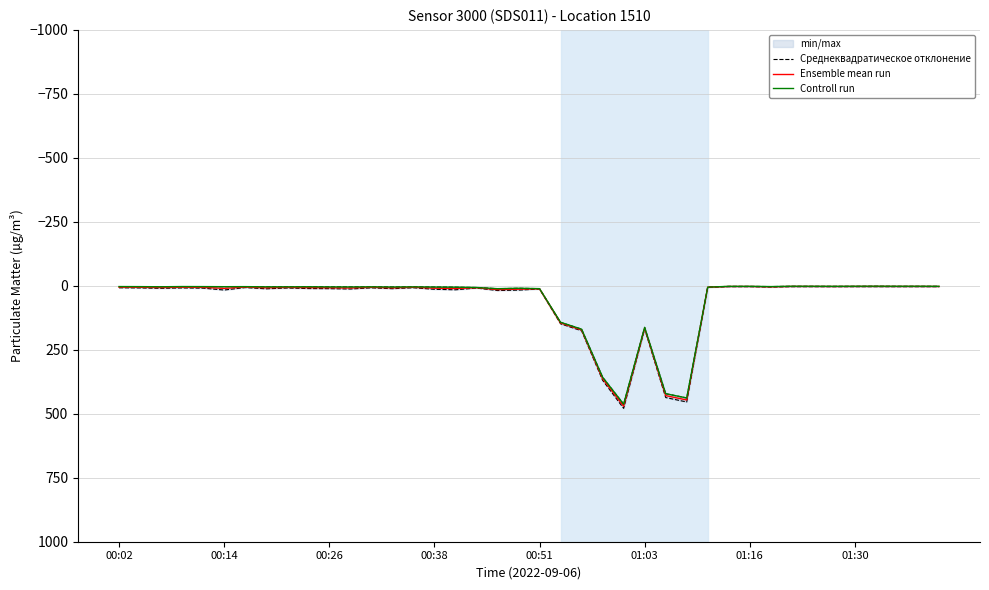

Reading left to right, transcribe all the data shown in this chart.

Среднеквадратическое отклонение: 7.7	8.3	9.8	8.3	9.2	16.5	6.9	11.7	8.6	10.7	11.1	12.5	8.0	11.2	7.6	13.6	15.5	8.8	18.4	16.8	12.5	148.4	175.7	369.0	478.9	168.8	436.6	454.0	5.6	3.4	3.4	4.9	3.4	3.4	3.6	3.4	3.4	3.4	3.4	3.5
Ensemble mean run: 5.3	5.8	6.8	5.6	6.1	9.9	5.1	7.9	6.3	7.2	7.7	8.5	6.0	8.0	5.8	9.2	10.4	7.7	14.8	13.2	11.8	145.5	172.6	363.1	470.7	165.6	429.0	446.1	5.4	2.8	2.7	4.0	2.5	2.6	2.8	2.6	2.5	2.6	2.5	2.7
Controll run: 2.9	3.2	3.7	2.9	3.1	3.4	3.2	4.0	3.9	3.7	4.3	4.5	4.0	4.7	4.1	4.9	5.4	6.6	11.2	9.5	11.0	142.6	169.4	357.2	462.5	162.5	421.5	438.2	5.2	2.1	2.0	3.0	1.7	1.8	2.0	1.7	1.5	1.8	1.7	1.9